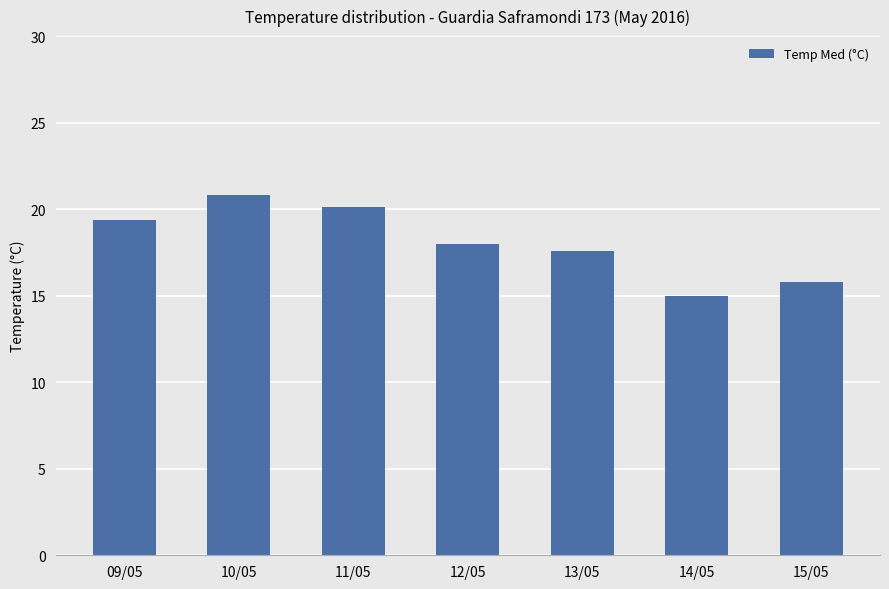

Reading left to right, list all the values displayed in this chart.

19.4	20.8	20.1	18.0	17.6	15.0	15.8